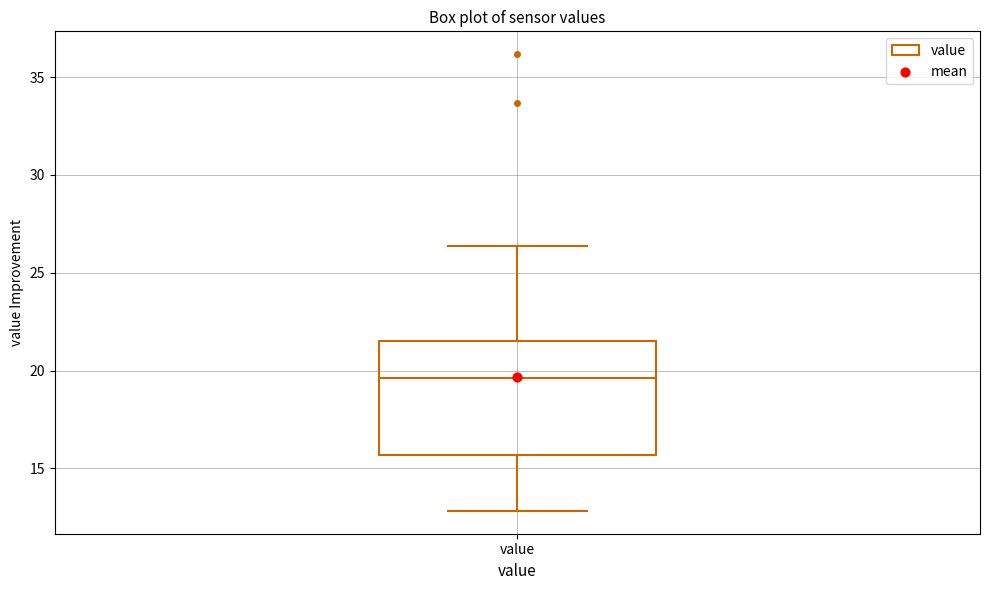

Where is the lower edge of the box for value on the y-axis? The values are not printed on the chart, so give them approximately, as read against the axis.

15.5